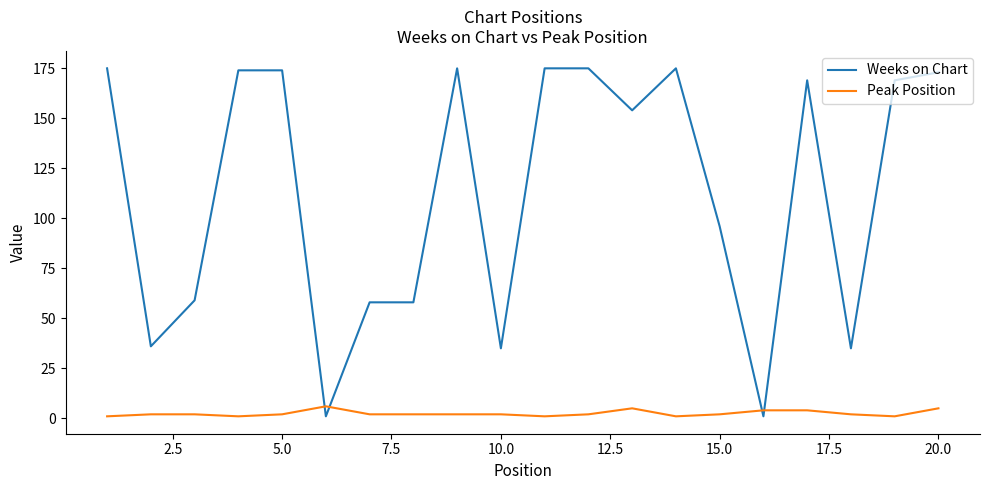

What is the difference between the maximum and minimum values in the Weeks on Chart series?

174